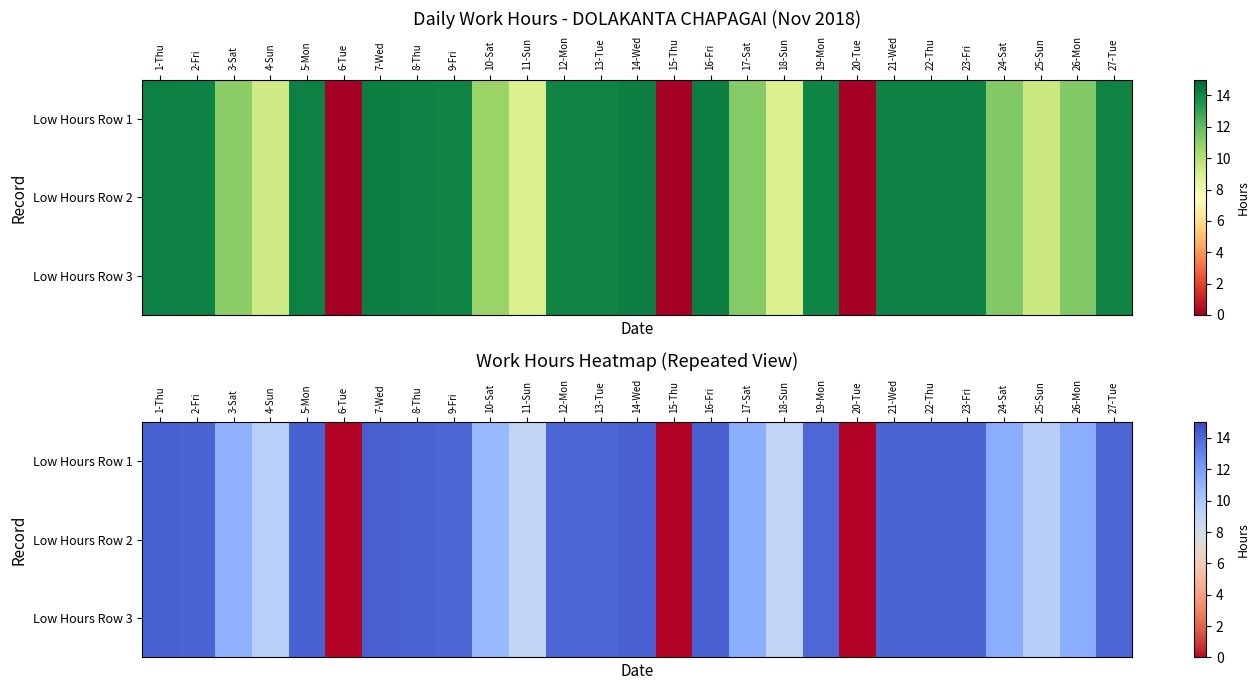

Rank the series by their maximum value, from lowest to highest.

Low Hours Row 1, Low Hours Row 2, Low Hours Row 3